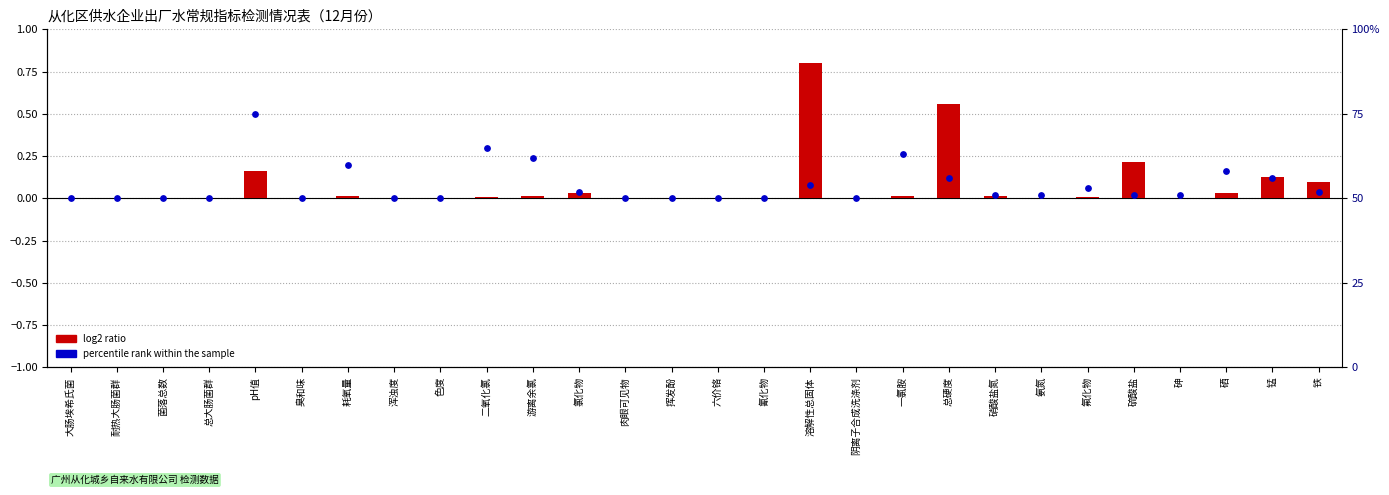

Which series has the largest Y range (max minus min)?

percentile rank within the sample